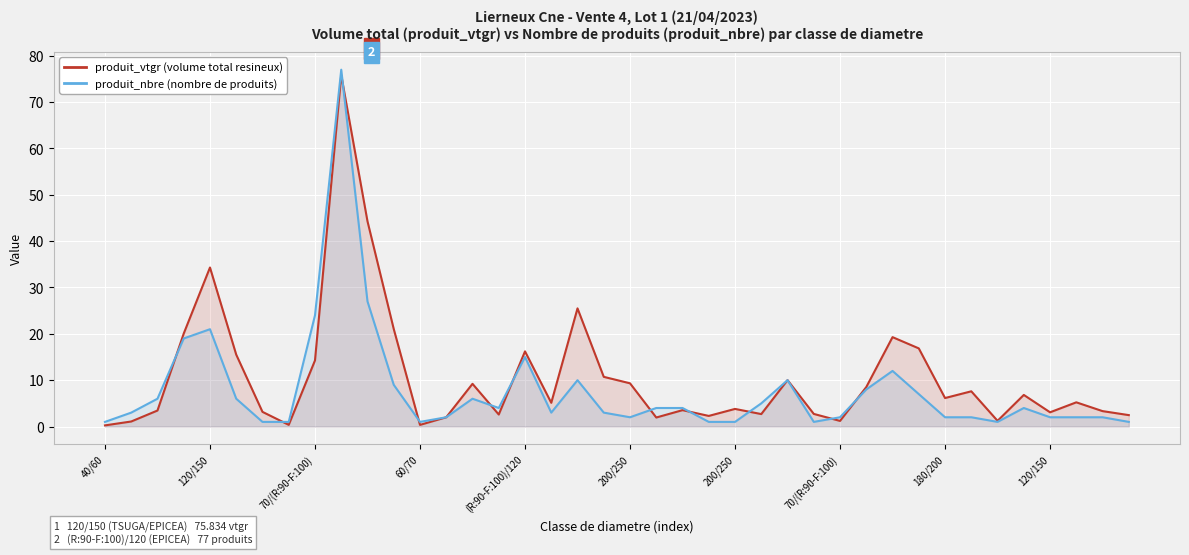

In produit_vtgr, how many points are lower than both neighbors (excluding endpoints)?

11